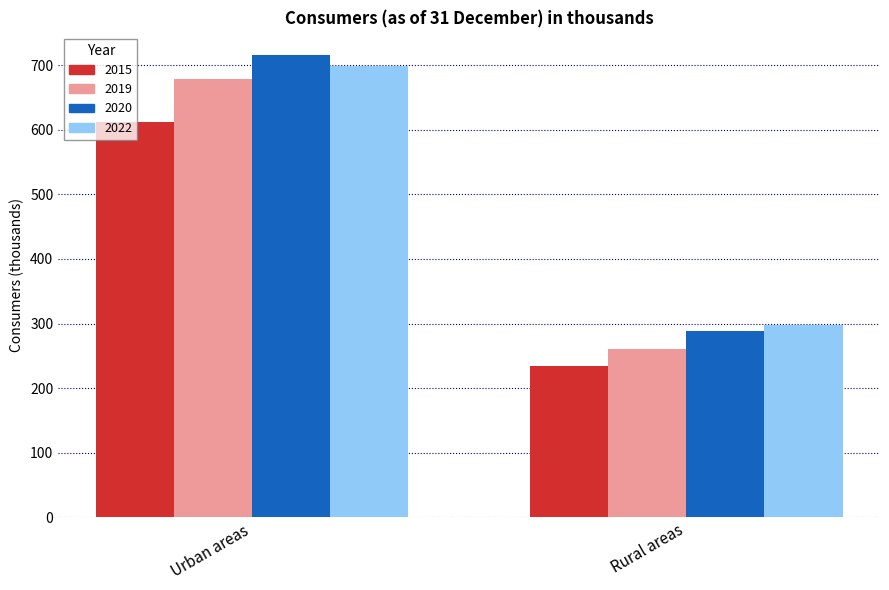

What value does the 2019 series have at Urban areas?

679.1